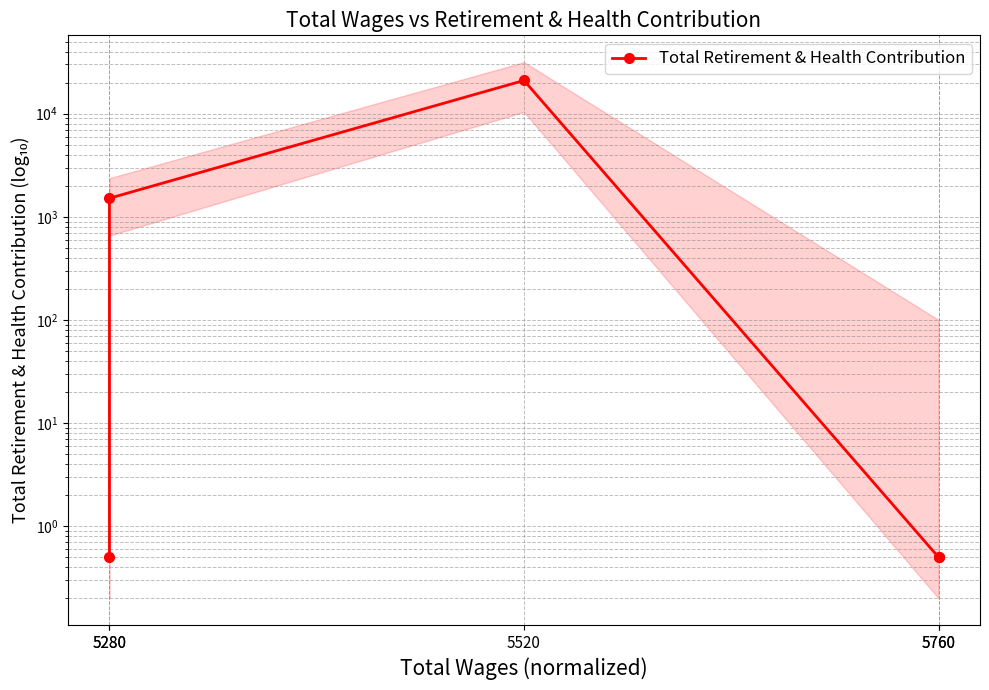

Which label corresponds to the smallest value in the chart?

5280